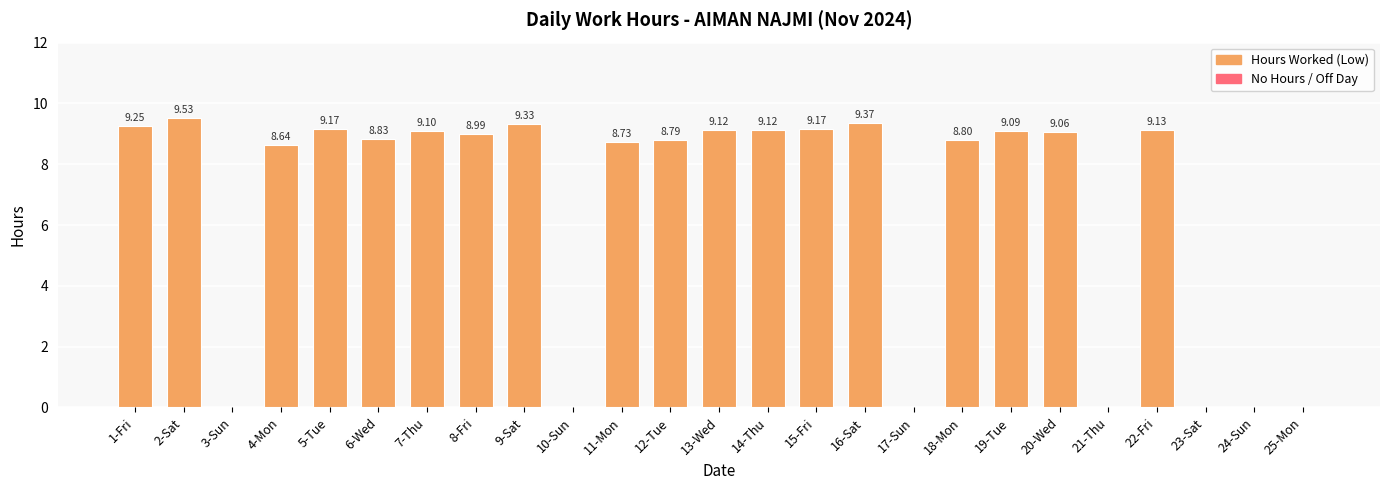

Between 18-Mon and 20-Wed, which is larger?

20-Wed